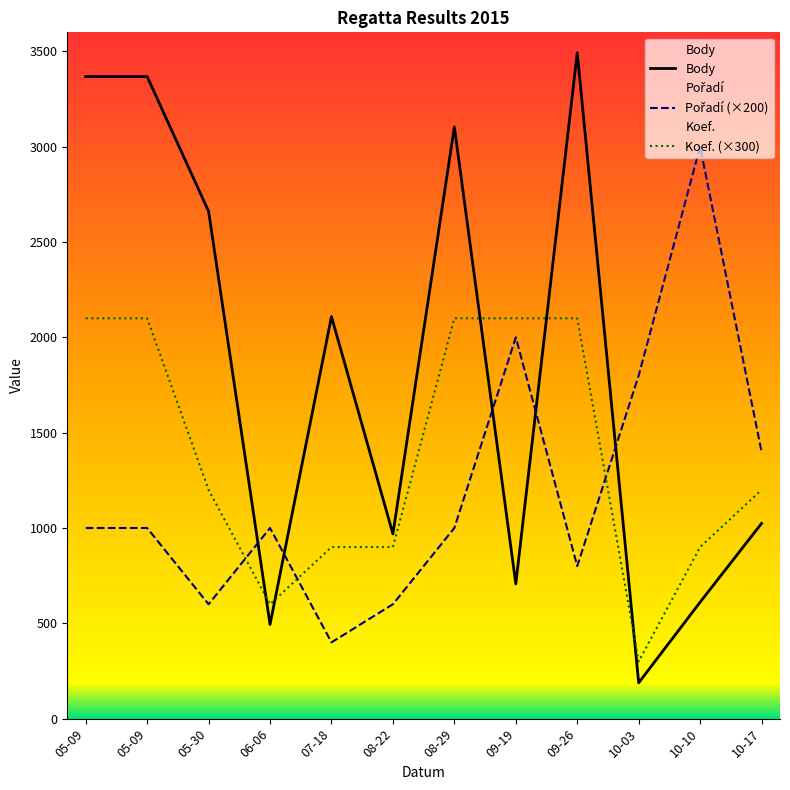

What is the label of the 7th point from the left?

08-29